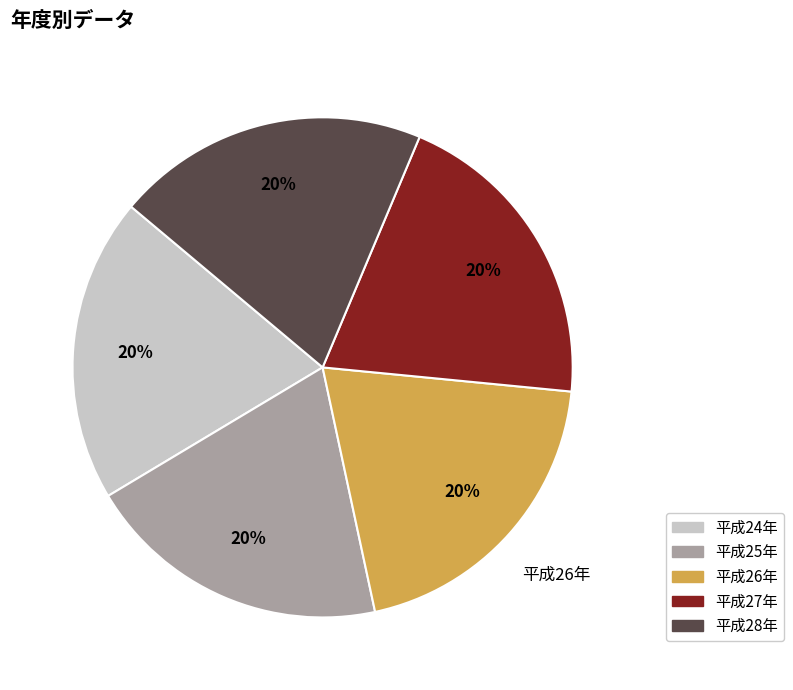

Is there any slice that represents more than half of the pie?

No